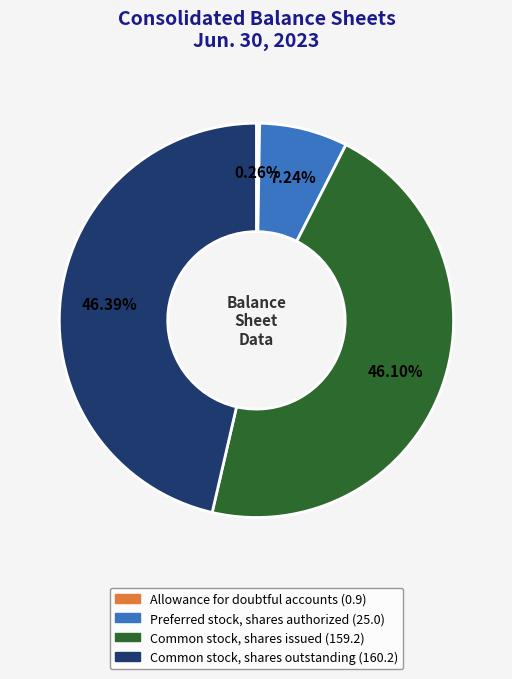

Do Common stock, shares outstanding and Preferred stock, shares authorized together represent more than half of the pie?

Yes